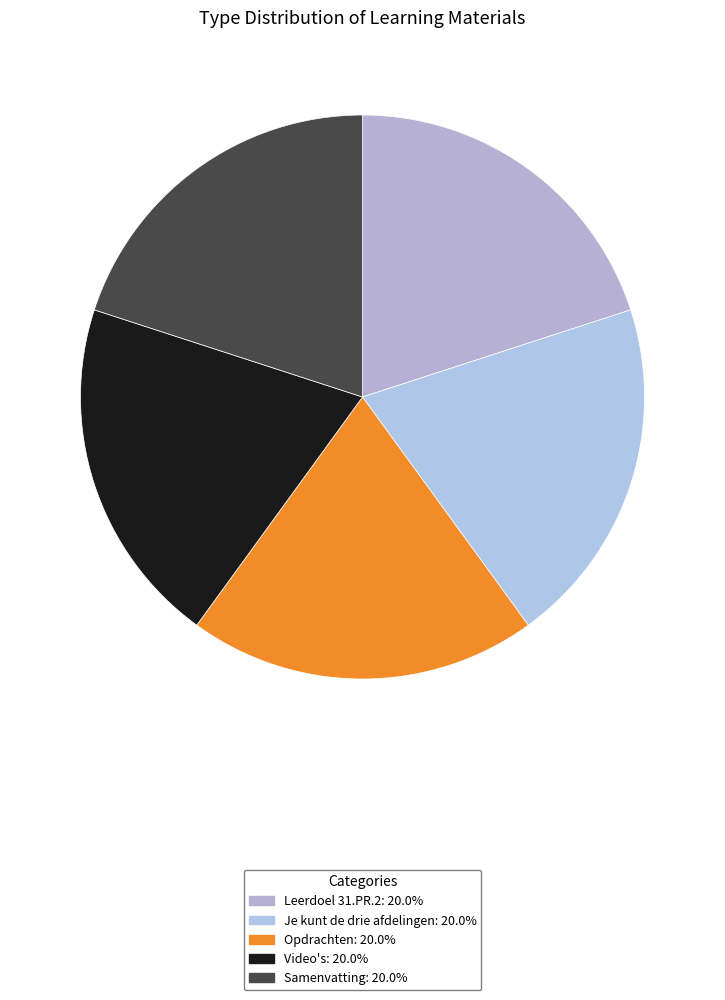

Count the number of slices in the pie.

5